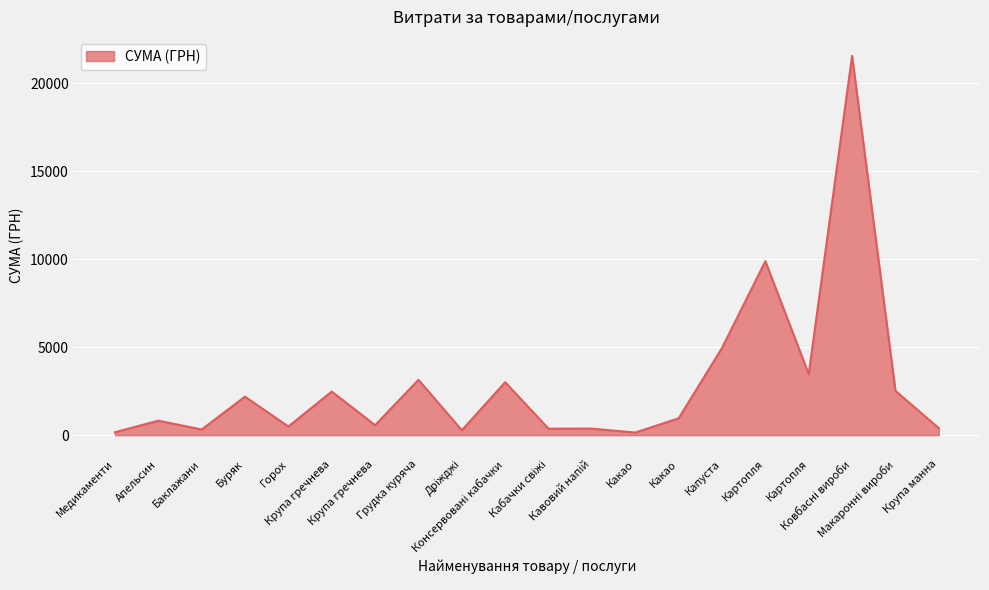

Rank the categories by value from lowest to highest.

Какао, Медикаменти, Дріжджі, Баклажани, Кабачки свіжі, Кавовий напій, Крупа манна, Горох, Крупа гречнева, Апельсин, Какао, Буряк, Крупа гречнева, Макаронні вироби, Консервовані кабачки, Грудка куряча, Картопля, Капуста, Картопля, Ковбасні вироби